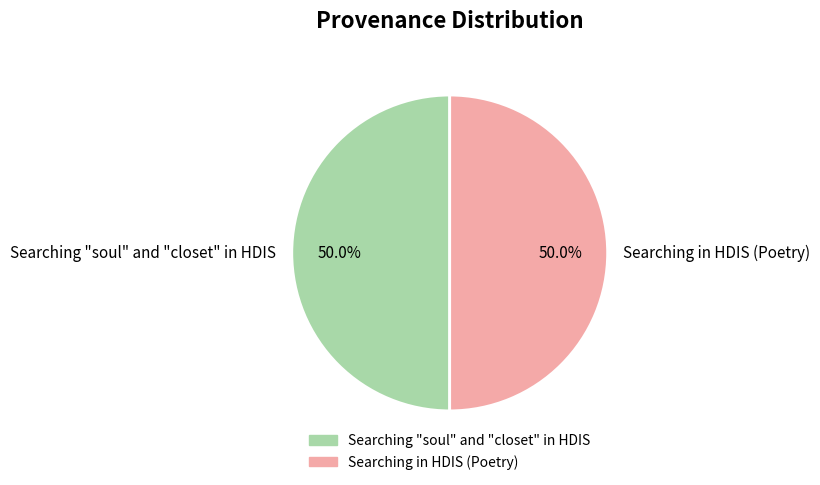

What portion of the pie excludes Searching "soul" and "closet" in HDIS?

50.0%